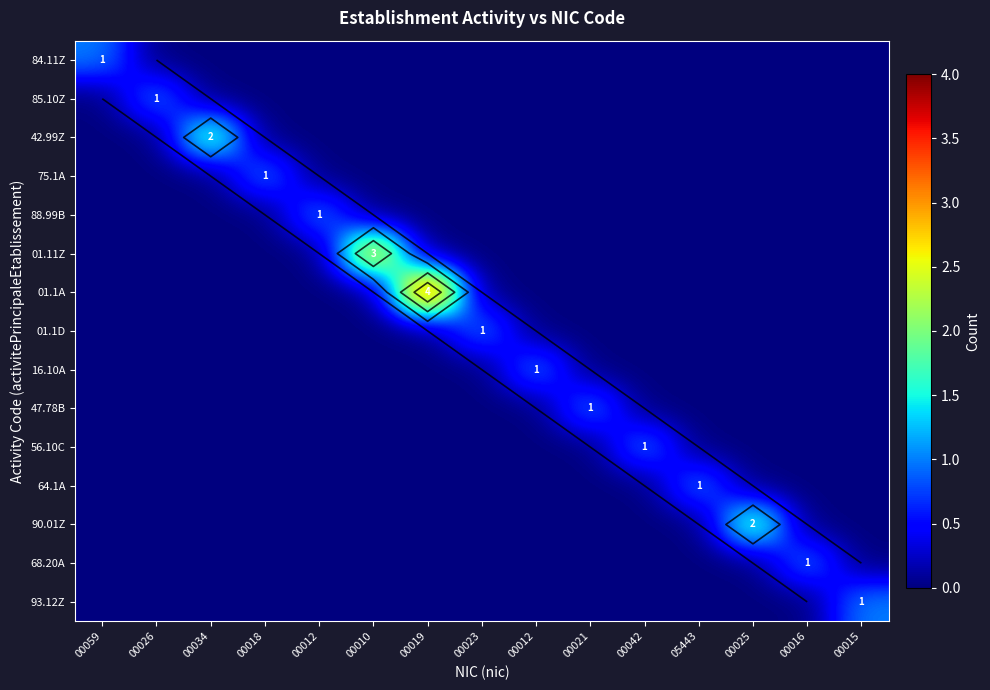

List the series in order of their peak value, lowest first.

84.11Z, 85.10Z, 75.1A, 88.99B, 01.1D, 16.10A, 47.78B, 56.10C, 64.1A, 68.20A, 93.12Z, 42.99Z, 90.01Z, 01.11Z, 01.1A